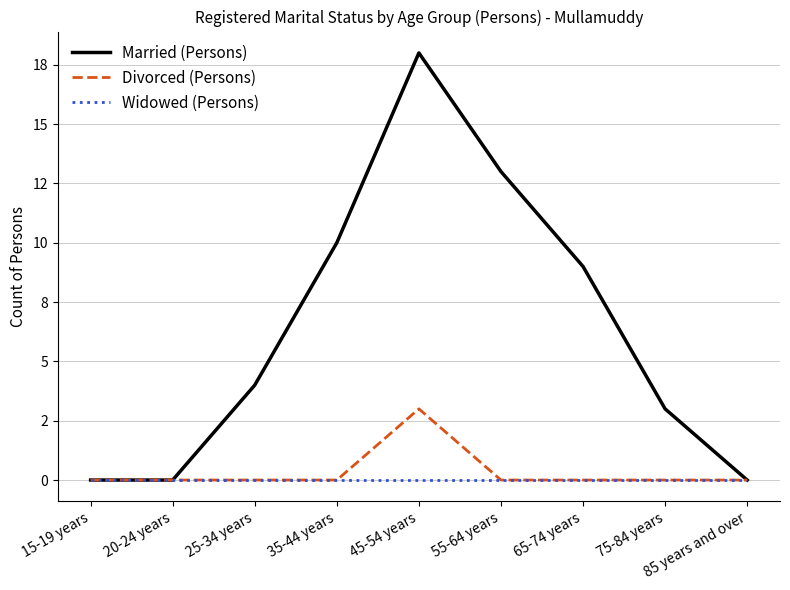

True or false: Widowed (Persons) has more than 2 points higher than both neighbors.

False